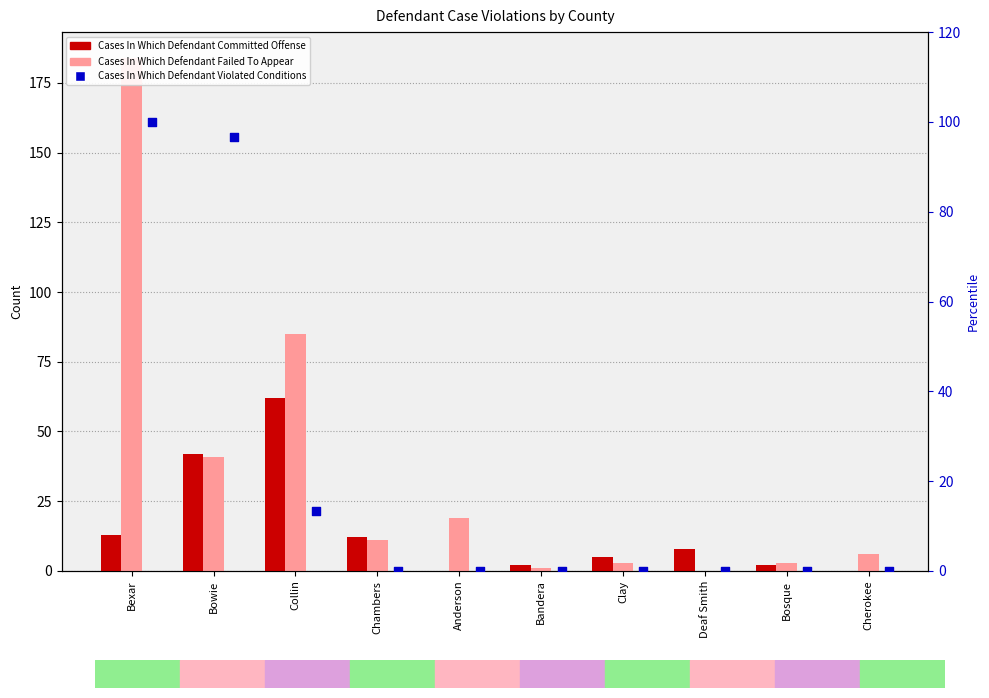

Is the value of Cases In Which Defendant Failed To Appear at Clay greater than the value of Cases In Which Defendant Violated Conditions at Collin?

No